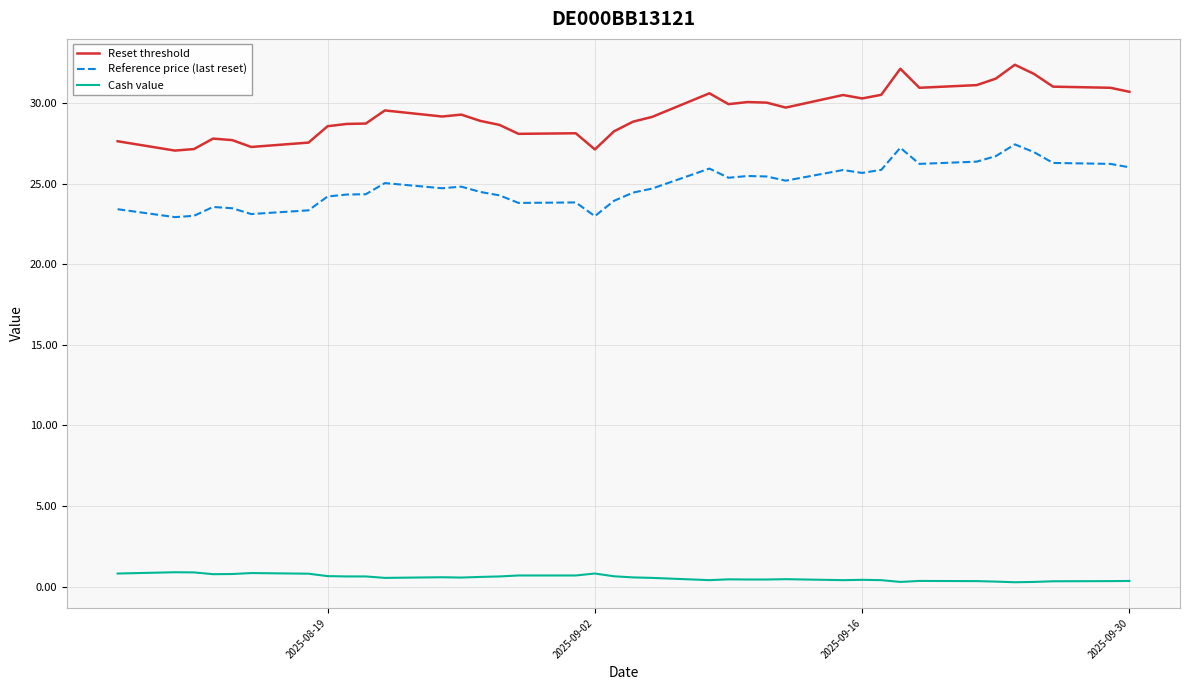

Which series has the widest spread of values?

Reset threshold